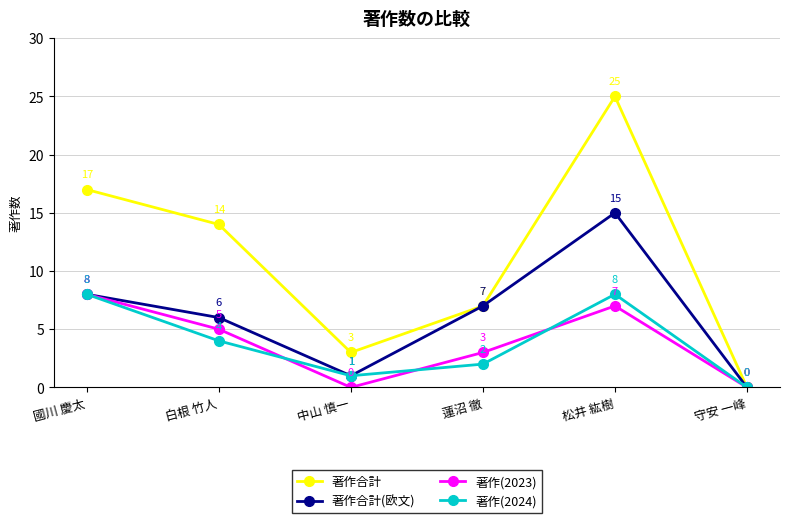

At which label does 著作合計 reach its minimum?

守安 一峰